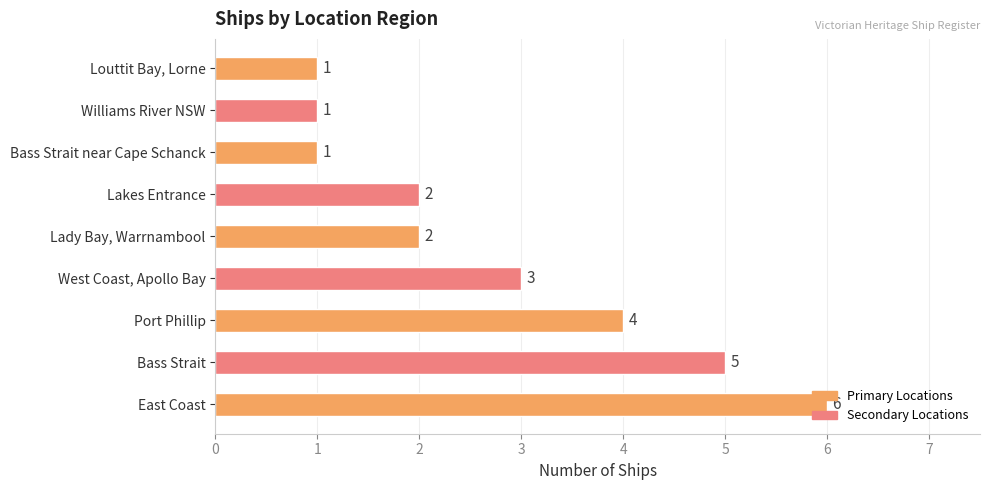

Between West Coast, Apollo Bay and East Coast, which is larger?

East Coast